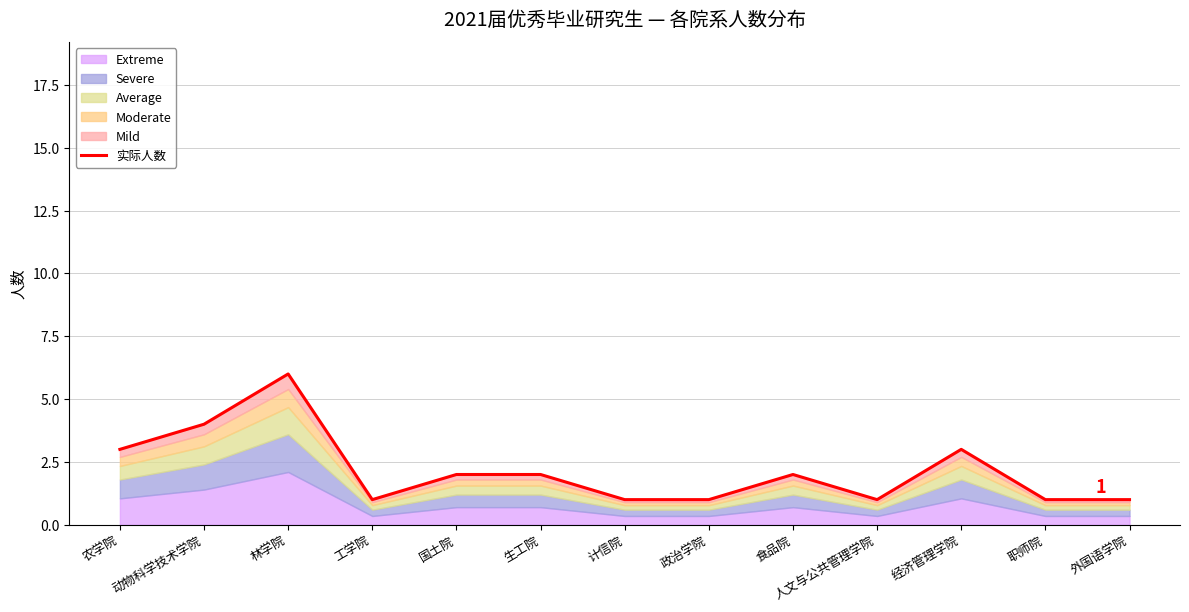

Is it true that the value at 农学院 is 3?

True